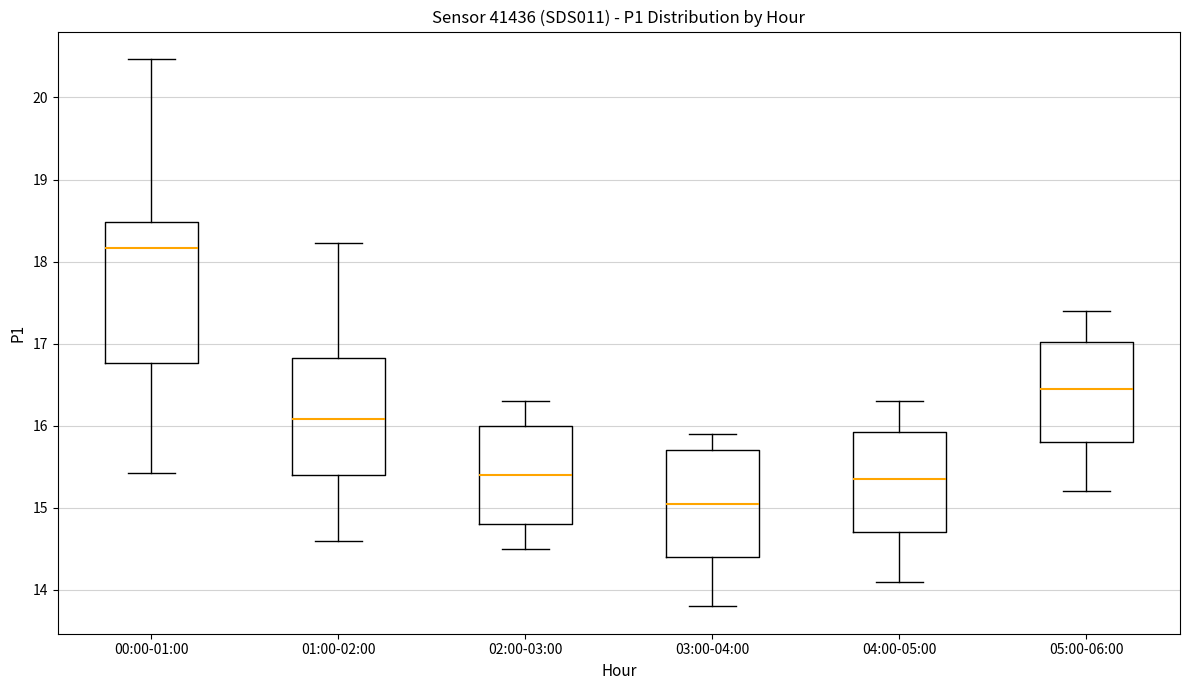

Which box is the tallest, from its lower edge to its upper edge?

00:00-01:00